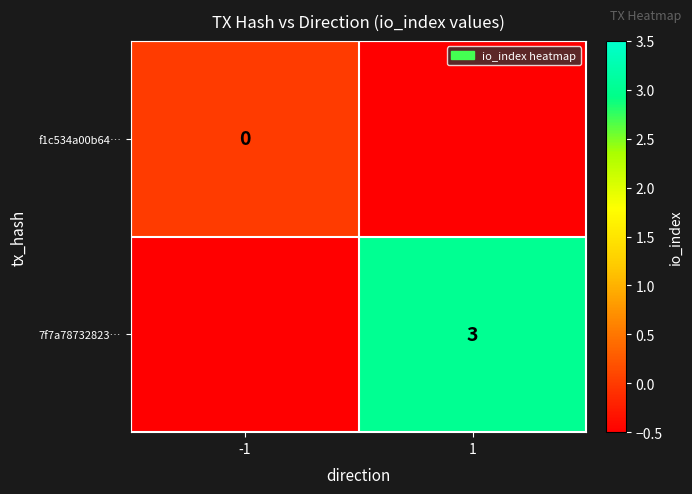

True or false: 7f7a78732823… has a value of 3.0 at 1.

True